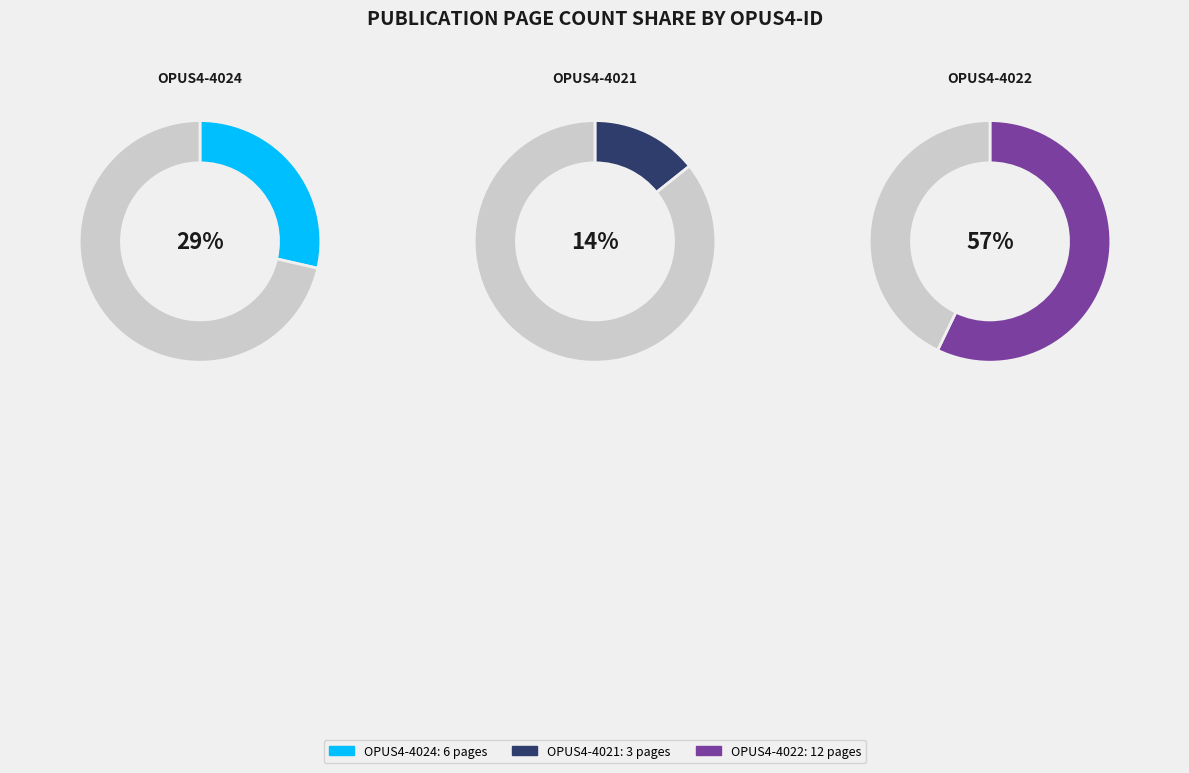

How many segments does this pie chart have?

3